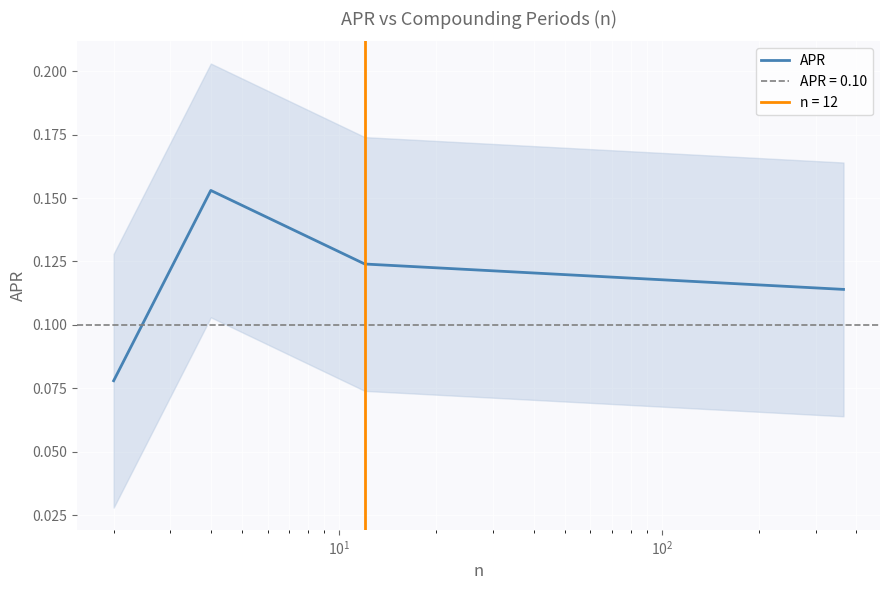

How many interior local peaks does the APR series have?

1